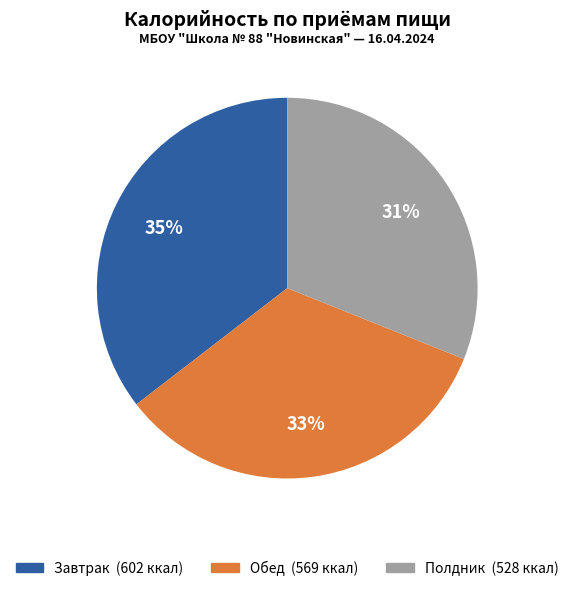

Which has a higher value, Завтрак or Полдник?

Завтрак